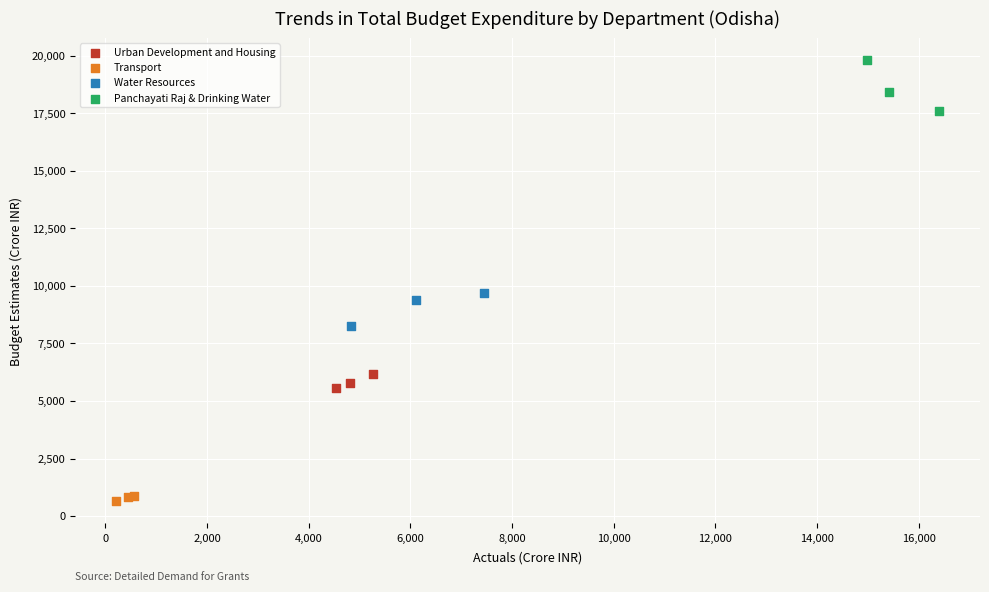

Which series contains the highest Y value?

Panchayati Raj & Drinking Water